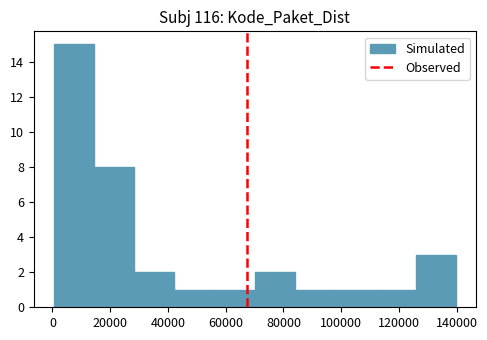

What is the height of the bar covering 84000 to 98000 on the x-axis? Neither the bar edges nor the heights are printed on the chart, so give them approximately, as read against the axes.

1